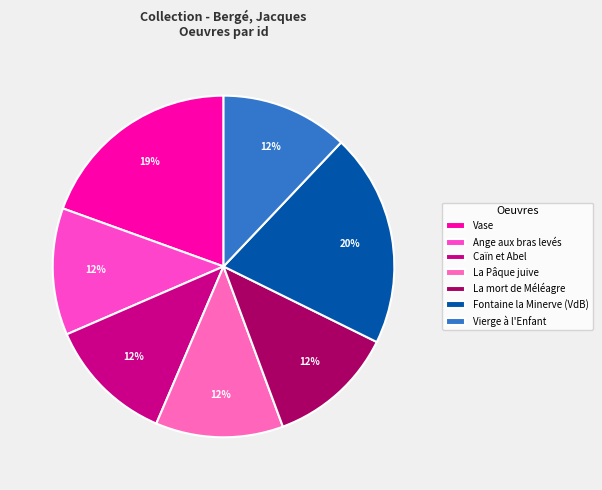

Count the number of slices in the pie.

7